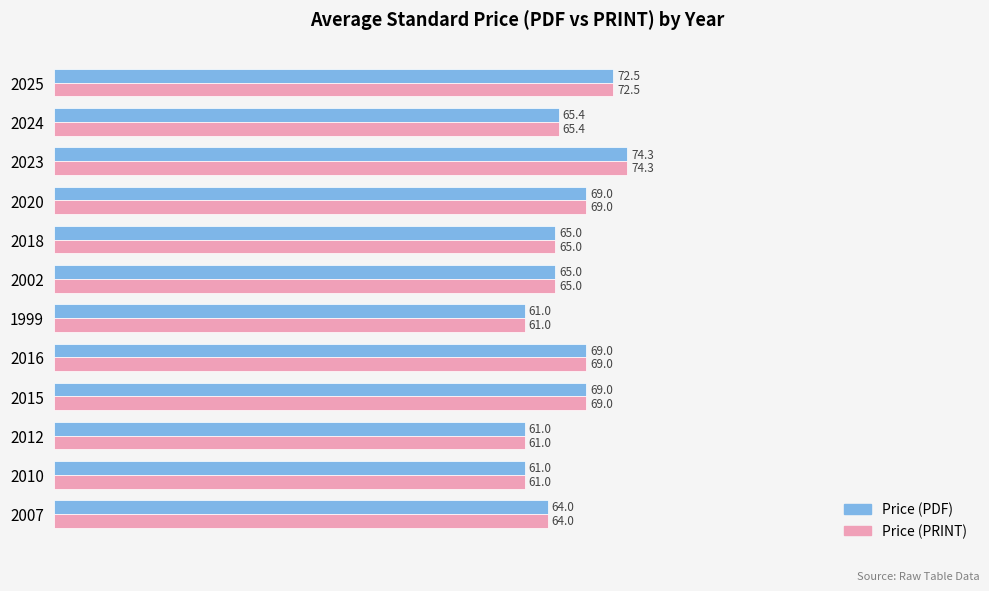

What is the difference between the maximum and minimum values in the Price (PDF) series?

13.3